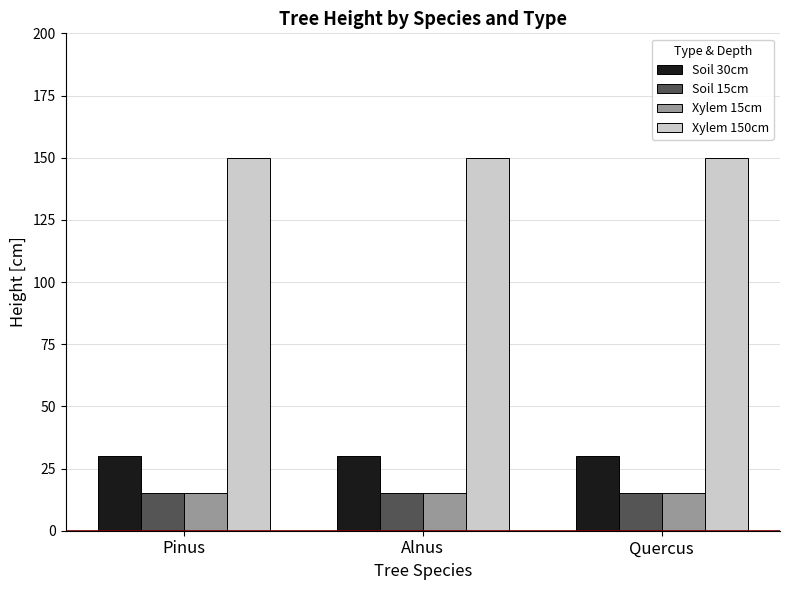

How many data points does each series have?

3